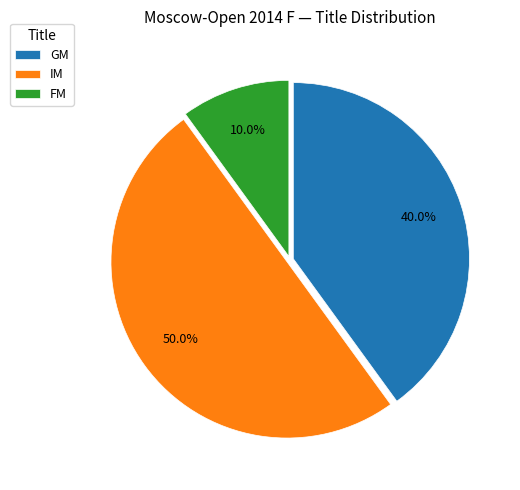

Is it true that FM is 10% of the pie?

True